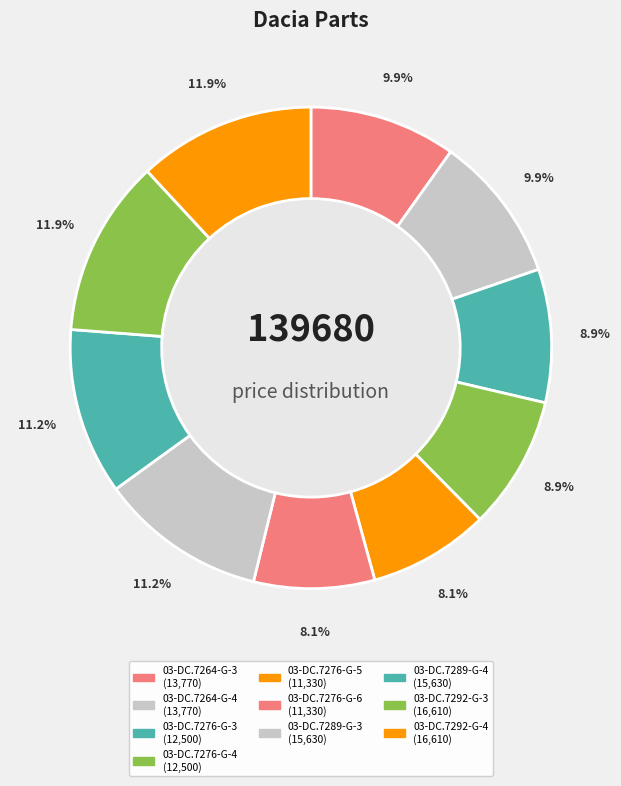

What is the smallest slice in the pie chart?

03-DC.7276-G-5